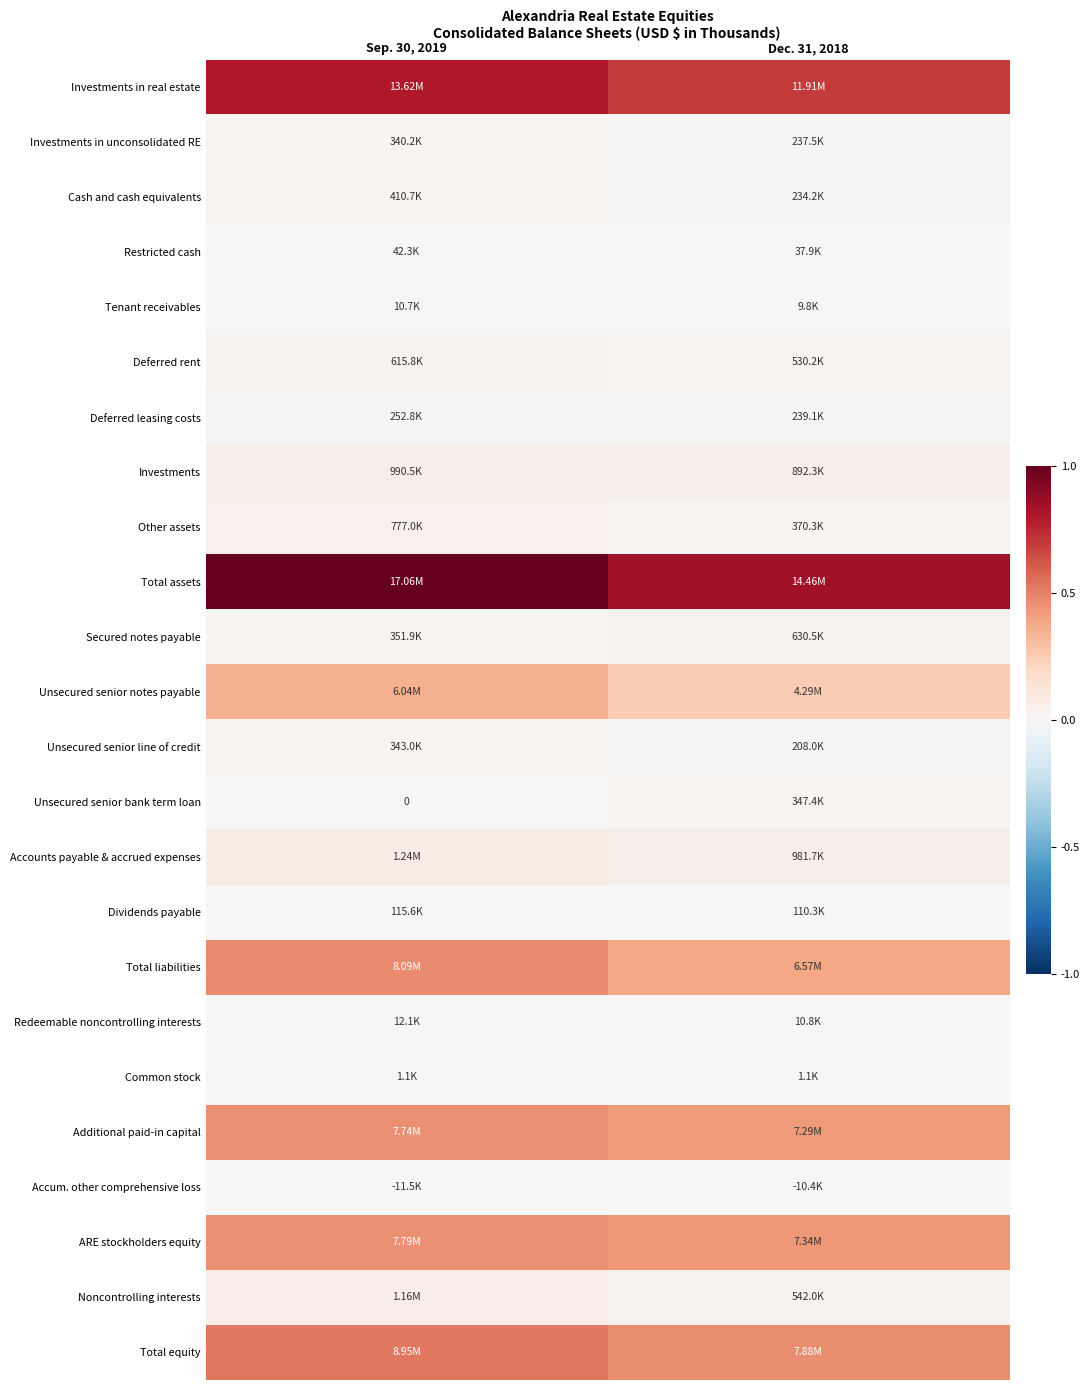

At how many categories does at least one series exceed 0?

2